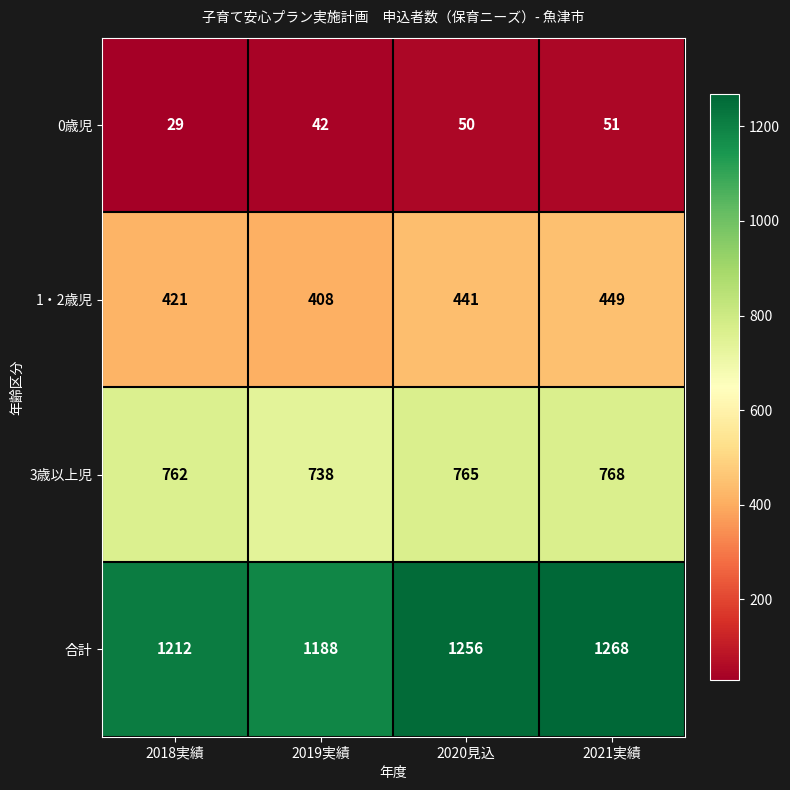

Rank the categories by 0歳児 value from highest to lowest.

2021実績, 2020見込, 2019実績, 2018実績